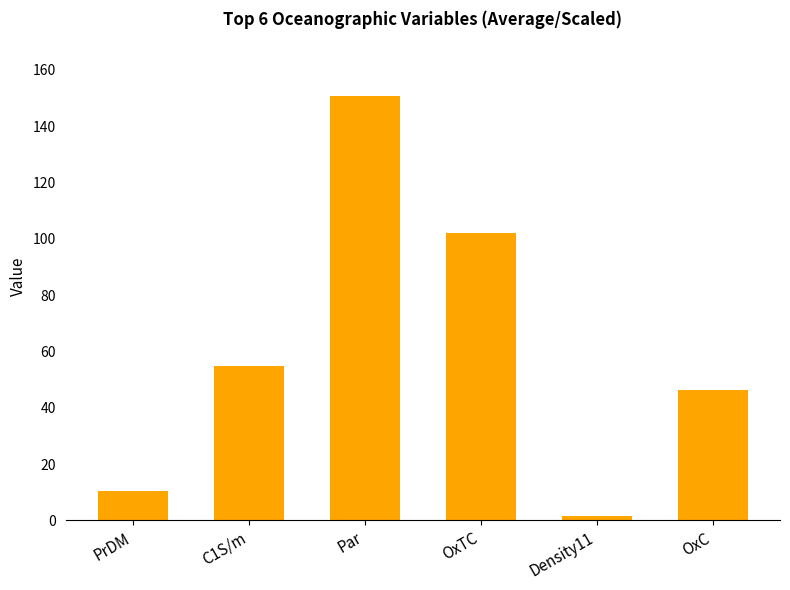

What is the value of the 3rd bar from the left?

150.5